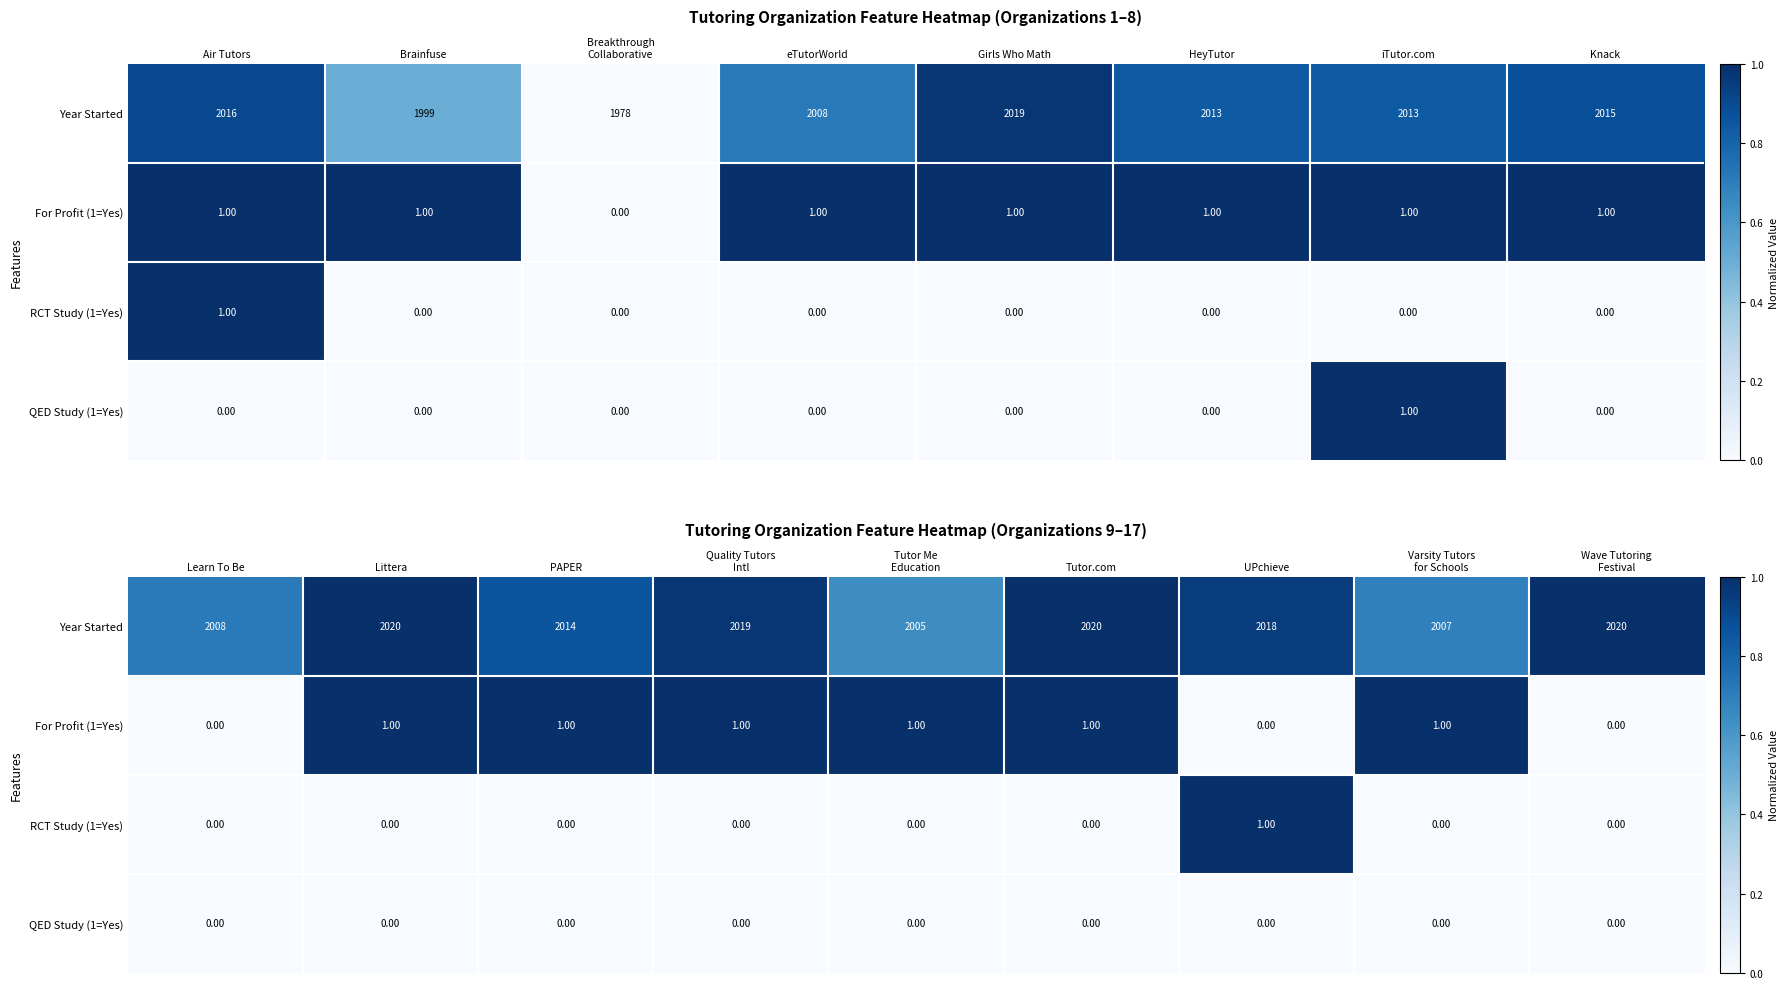

What is the maximum value for RCT Study (1=Yes)?

1.0